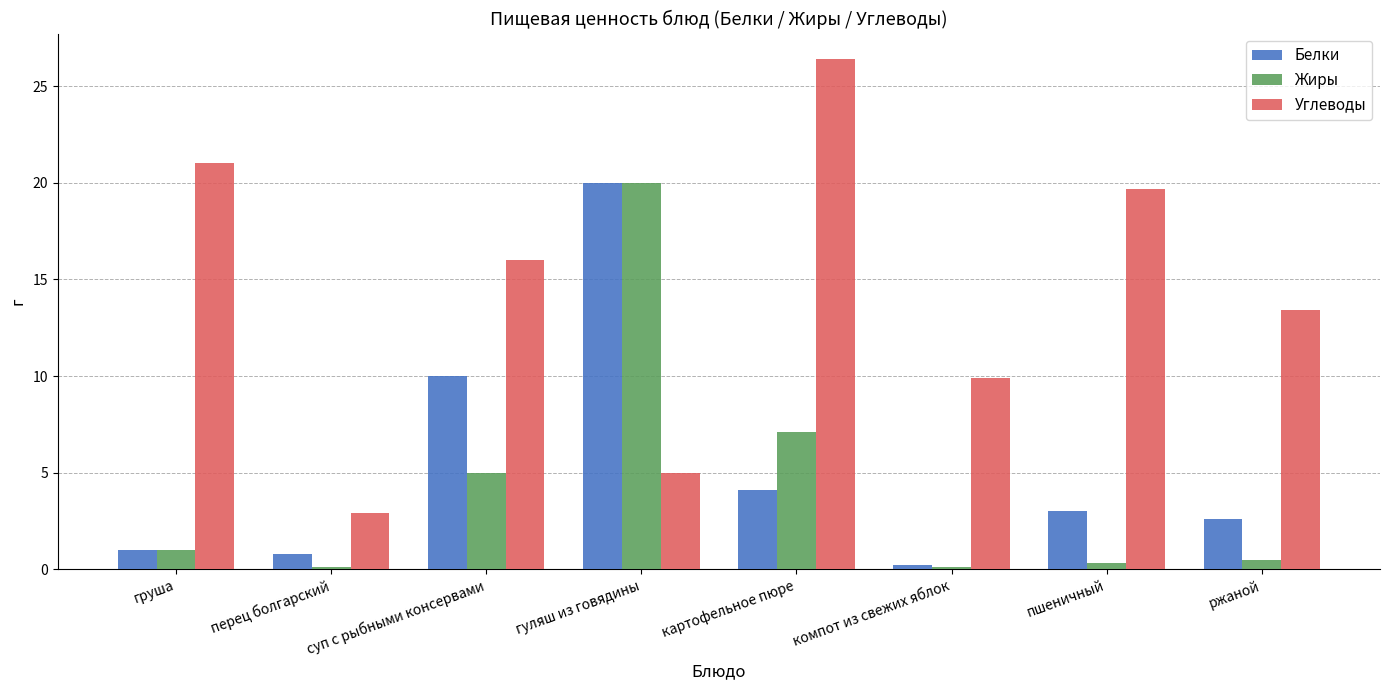

How many categories are shown in the chart?

8